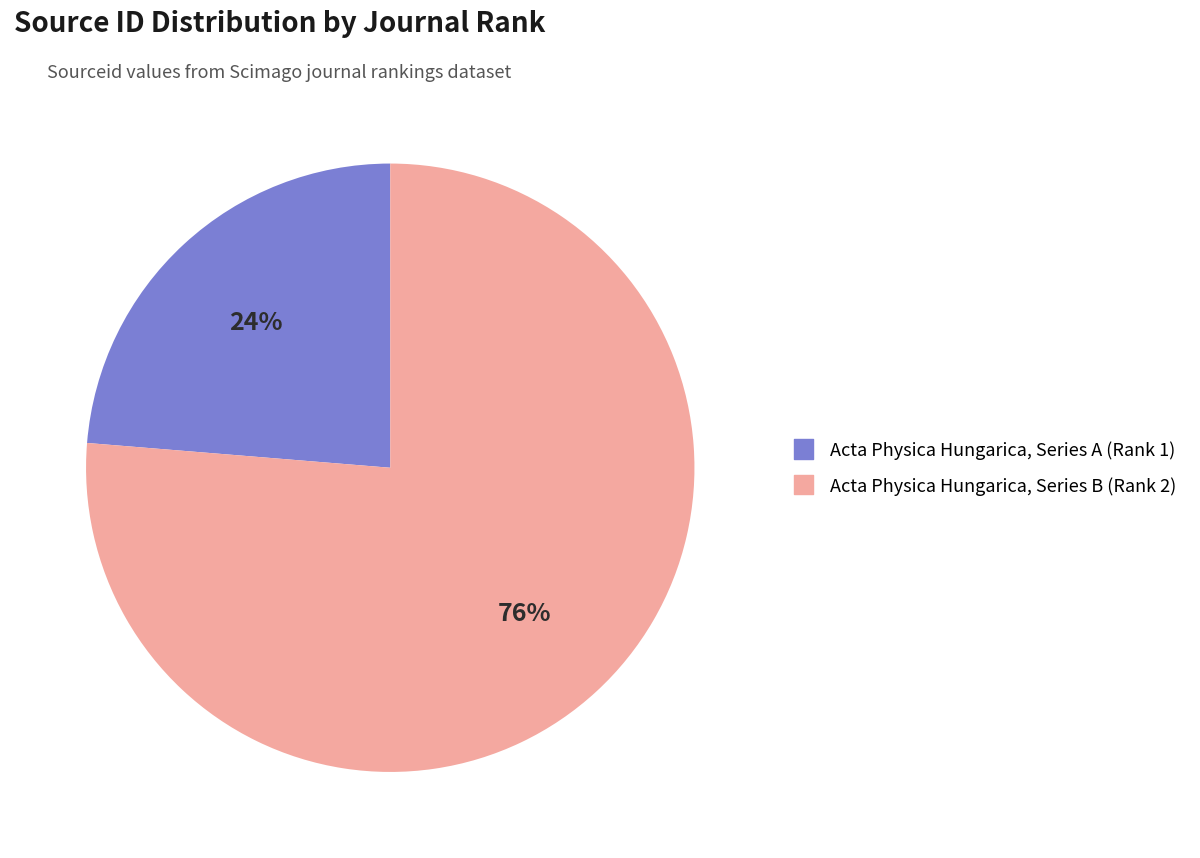

To the nearest percent, what portion does Acta Physica Hungarica, Series A (Rank 1) represent?

24%